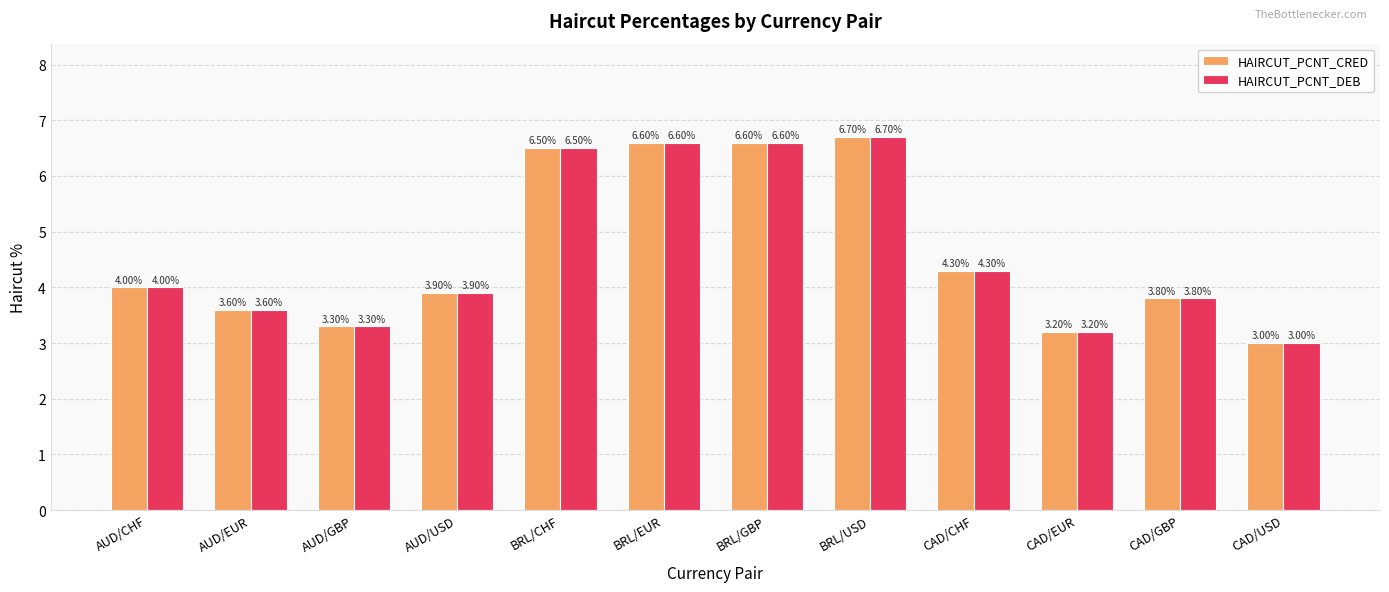

At which category is the sum across all series the highest?

BRL/USD